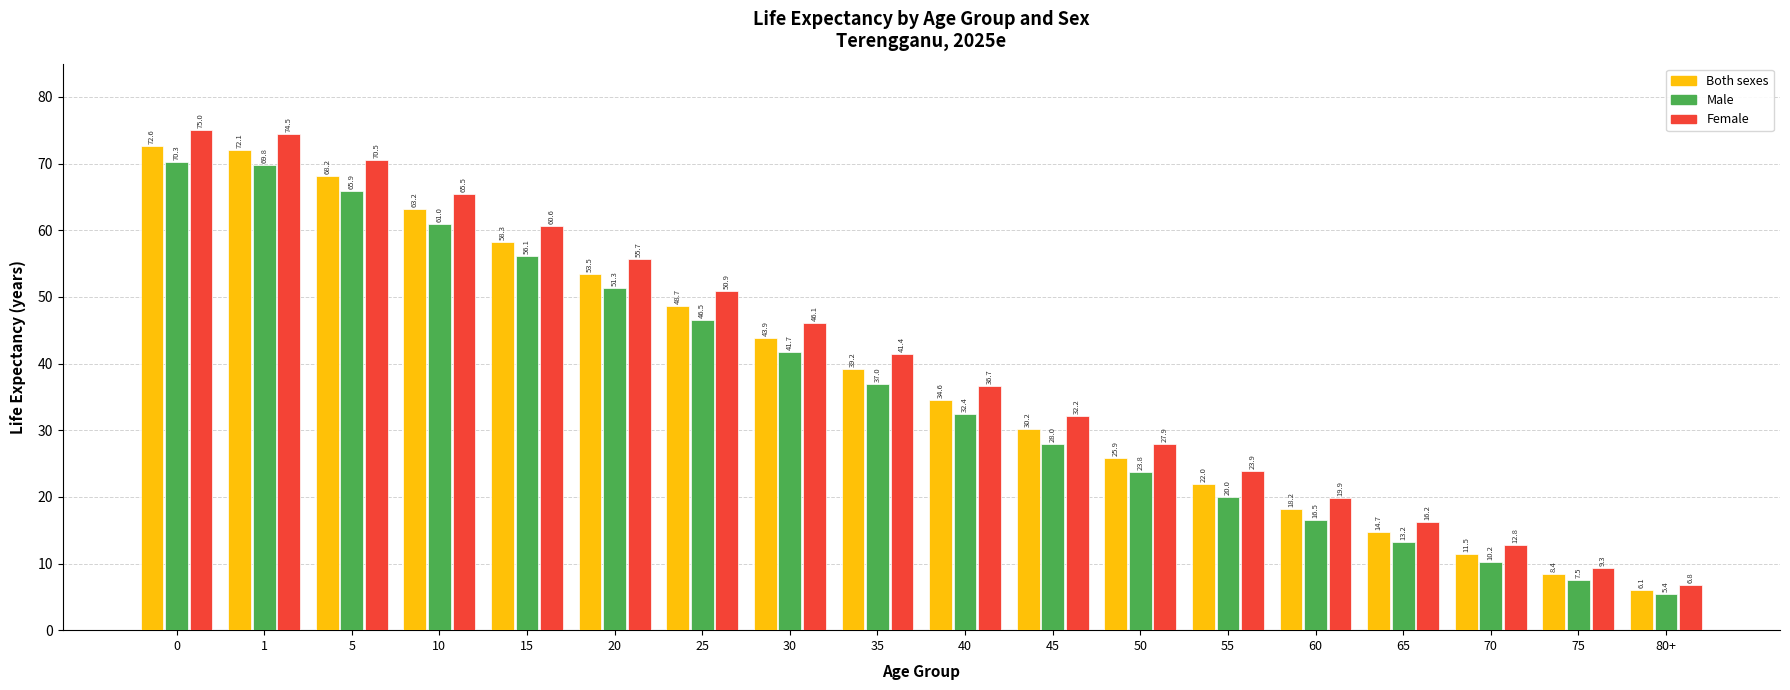

True or false: Male has a value of 69.8 at 1.

True